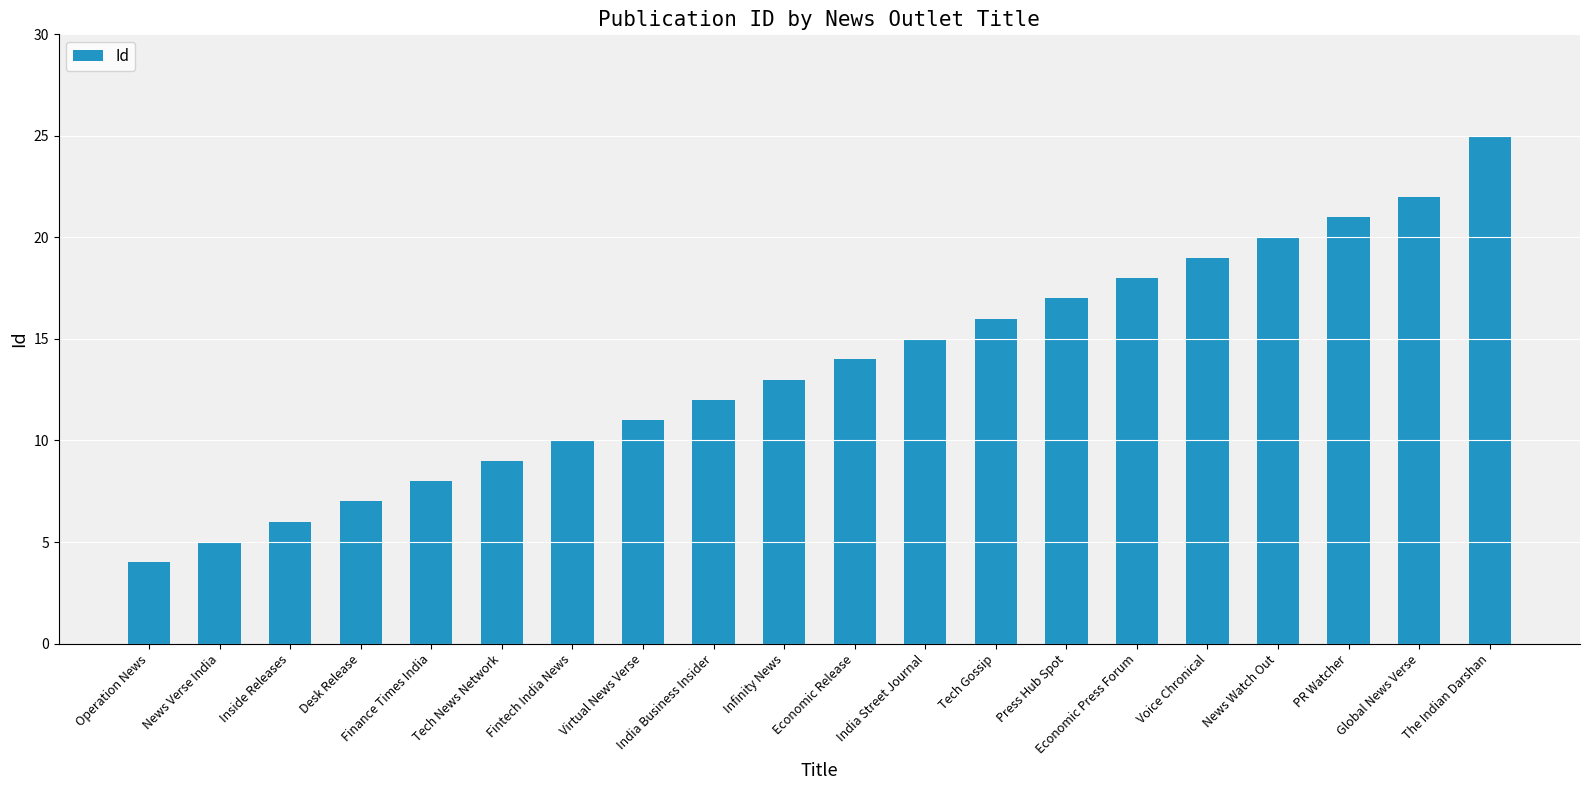

Does the chart contain stacked bars?

No